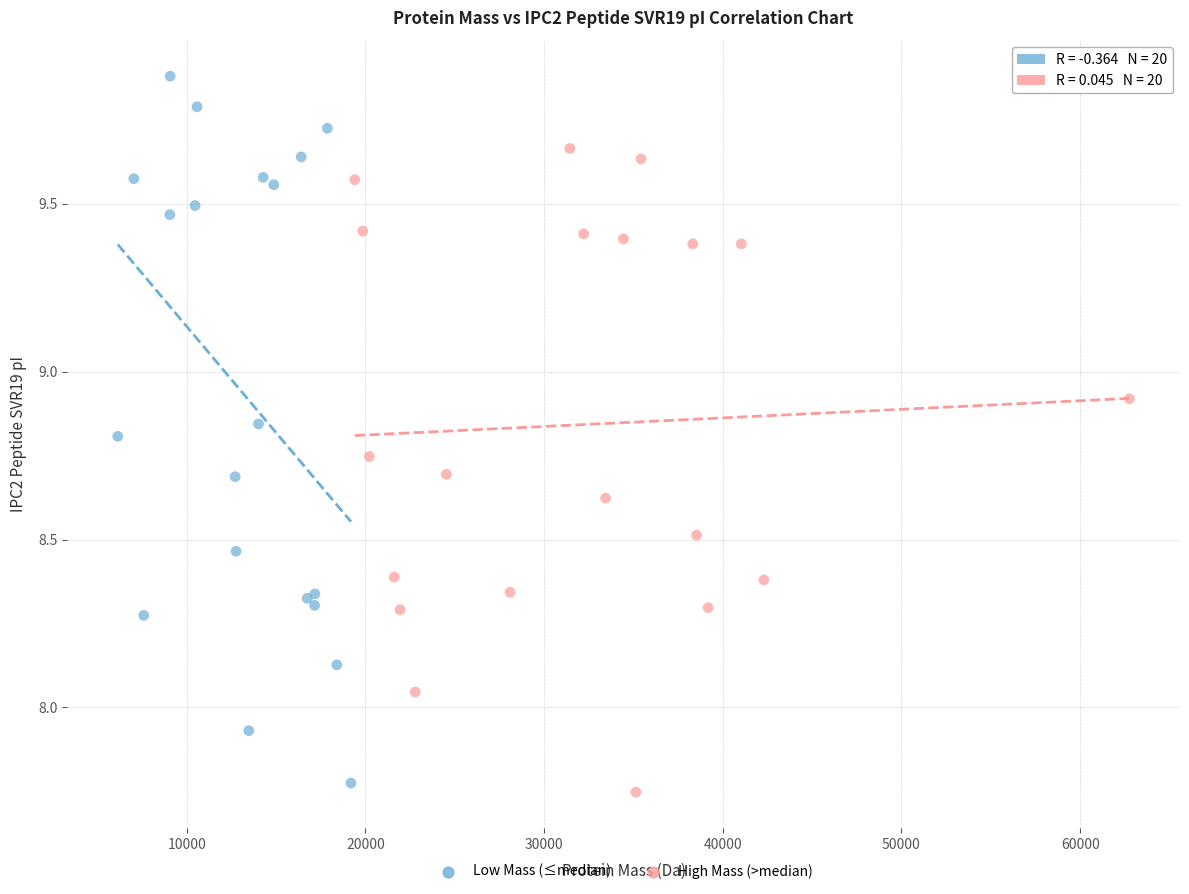

Which series reaches the maximum Y coordinate?

Low Mass (≤median)